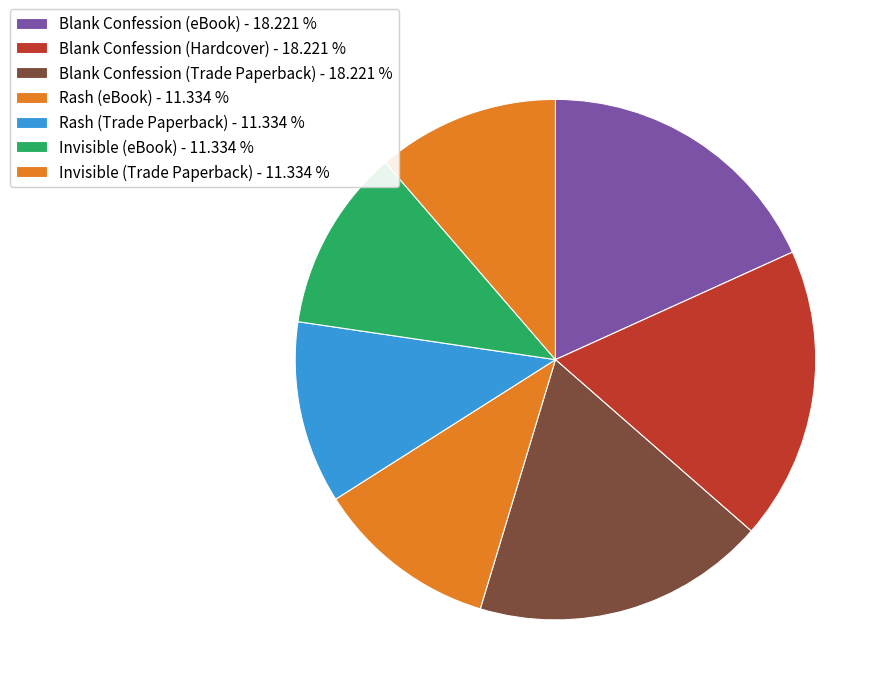

What percentage is NOT represented by Rash (eBook)?

88.7%